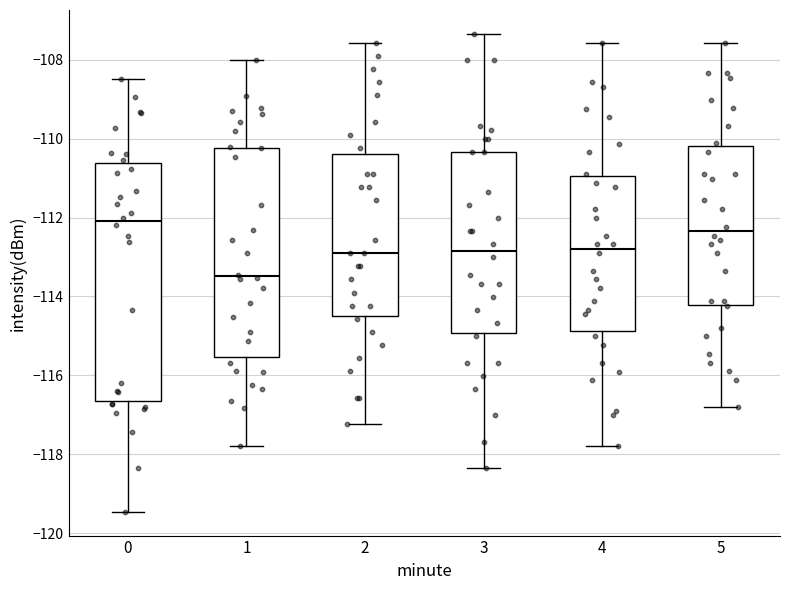

Where does the upper whisker of the box at x = 2 end on the y-axis? The values are not printed on the chart, so give them approximately, as read against the axis.

-107.6